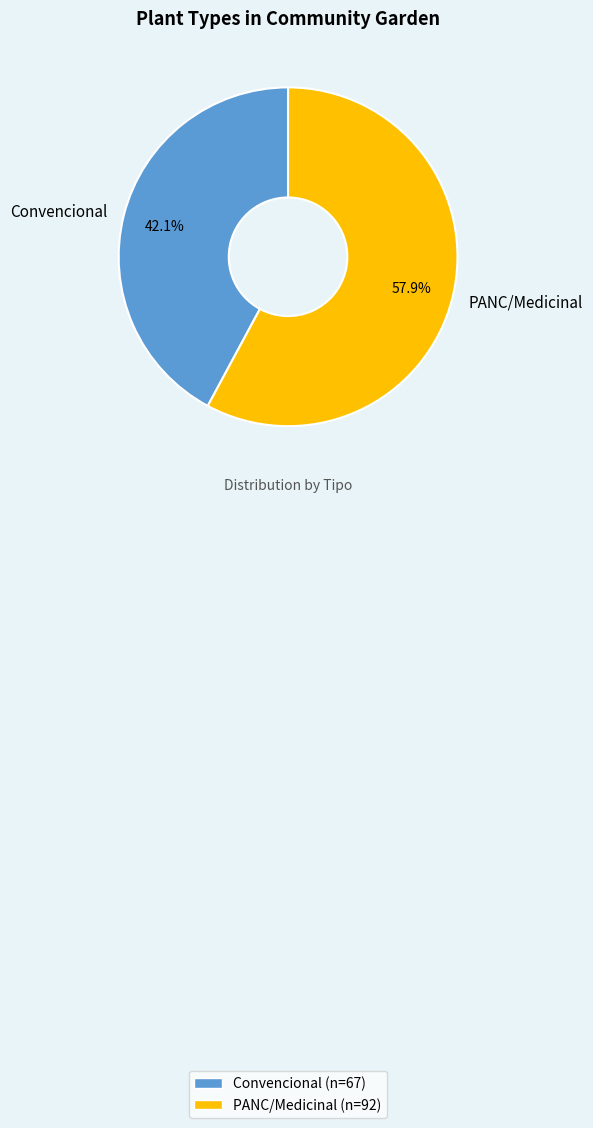

Do PANC/Medicinal and Convencional together represent more than half of the pie?

Yes